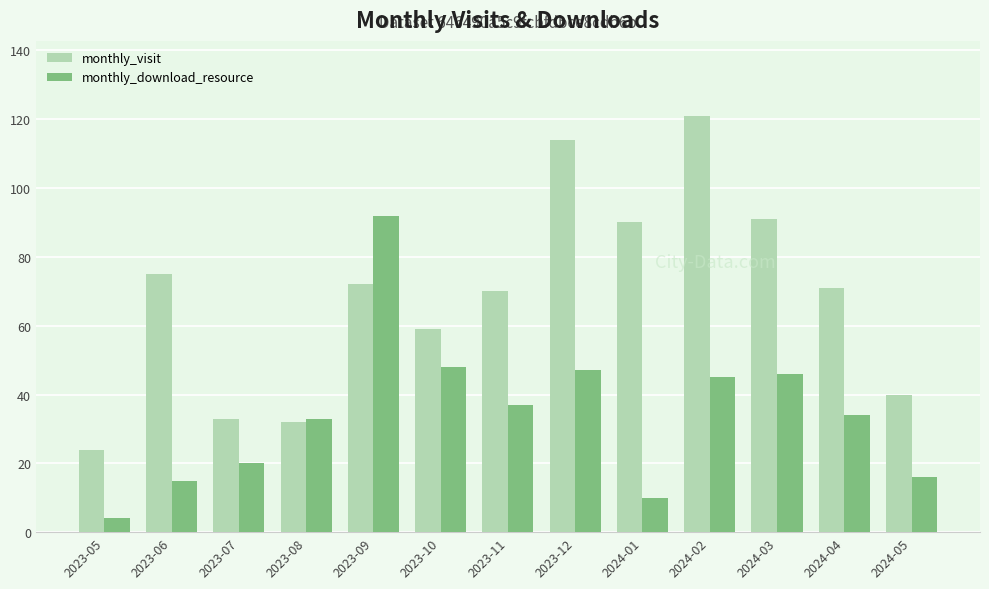

What position from the left is 2024-03?

11